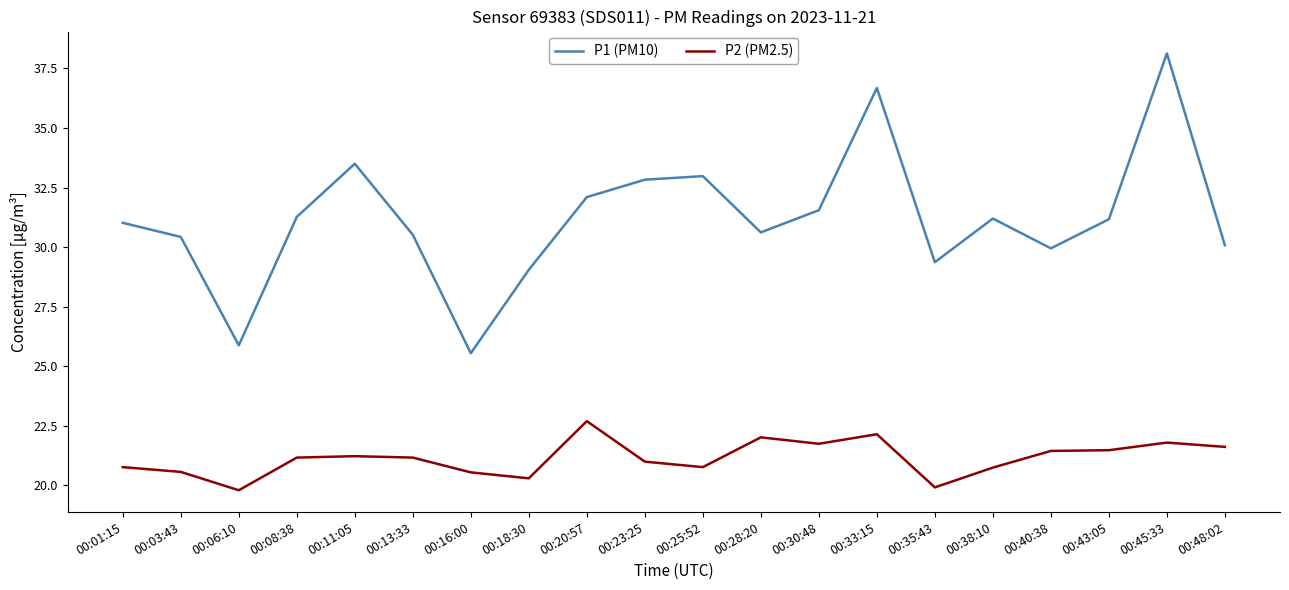

How many series are shown in this chart?

2